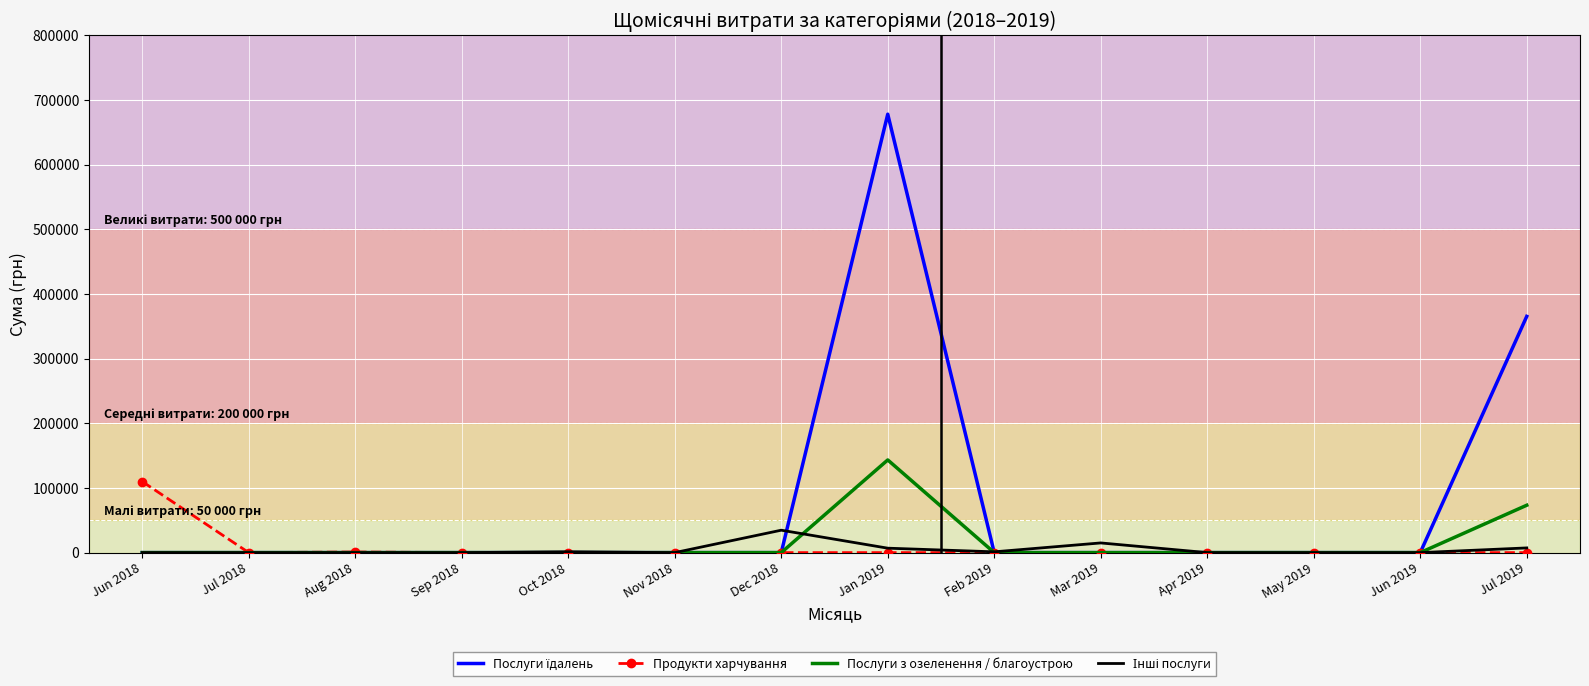

At which category does the chart reach its peak across all series?

Jan 2019